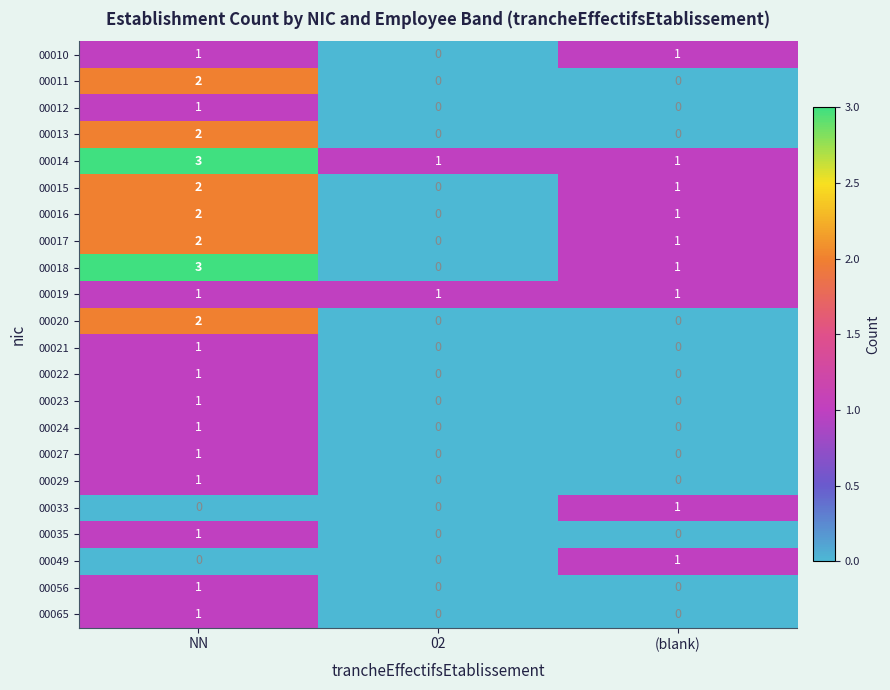

Which series has the largest total across all categories?

00014